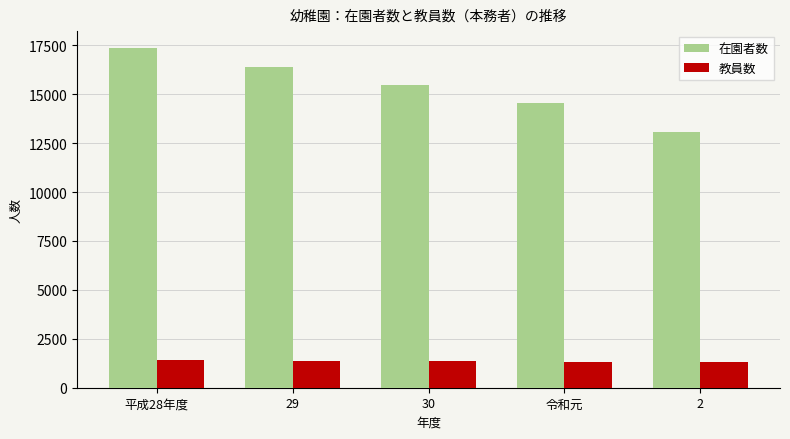

List the series in order of their peak value, highest first.

在園者数, 教員数